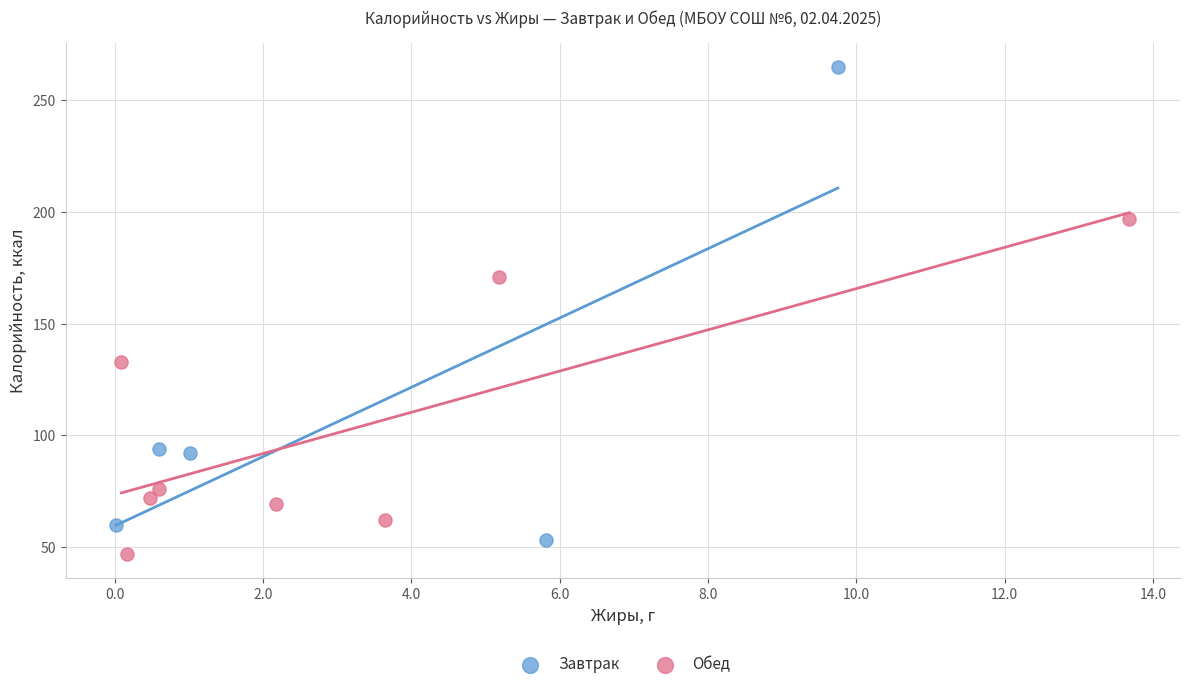

Which series contains the highest Y value?

Завтрак